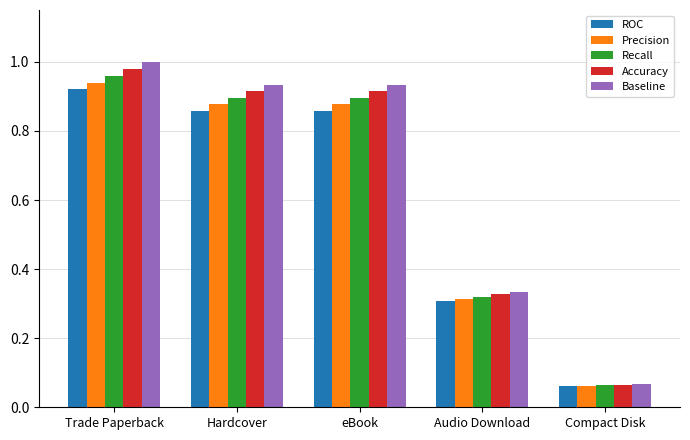

Where is Precision nearest to the value 0?

Compact Disk